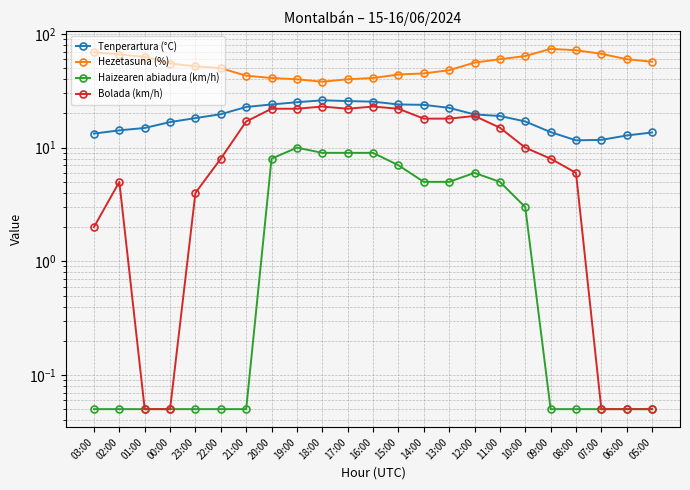

Where is Haizearen abiadura (km/h) nearest to the value 5?

14:00